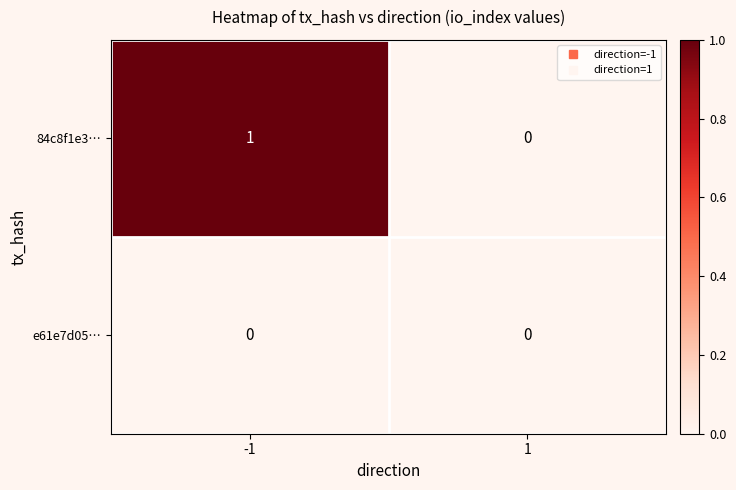

Rank the categories by 84c8f1e3… value from highest to lowest.

-1, 1